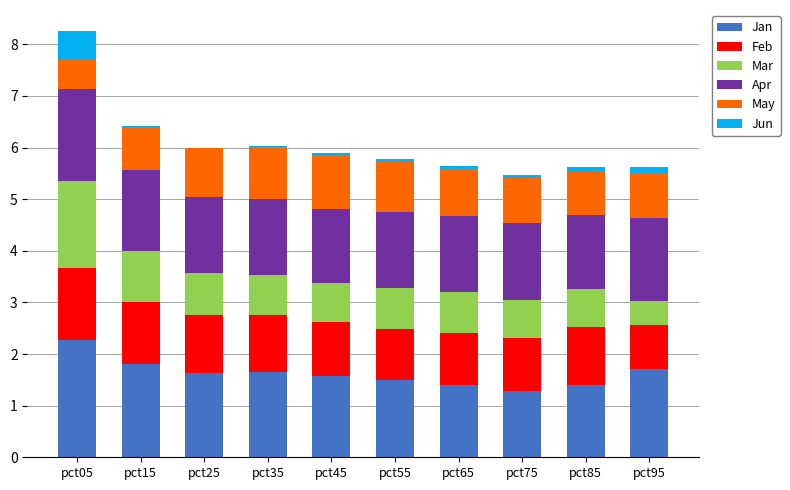

The value of Mar at pct65 is 0.8. True or false?

True